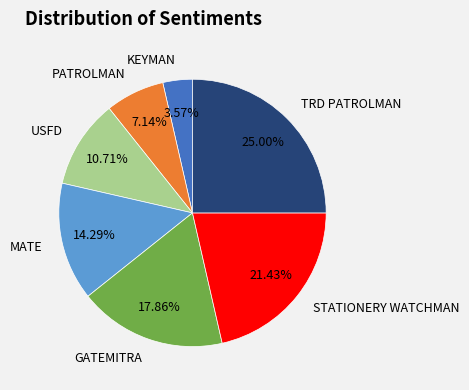

What is the largest slice in the pie chart?

TRD PATROLMAN